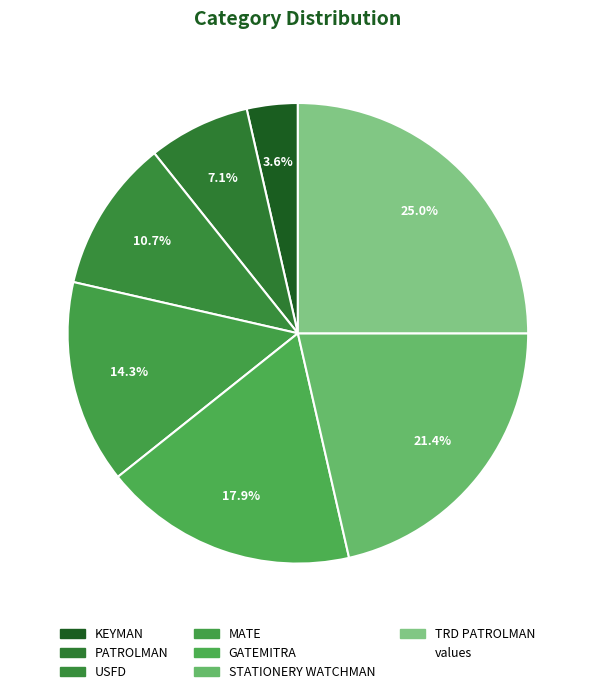

Count the number of slices in the pie.

7